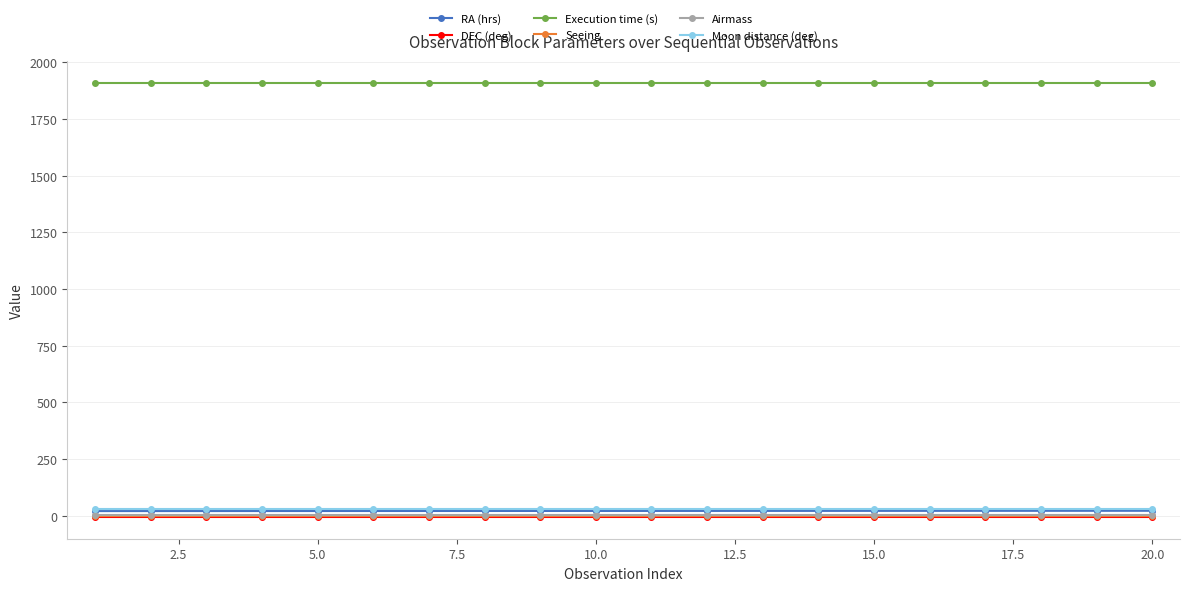

At how many categories does at least one series exceed 727?

20